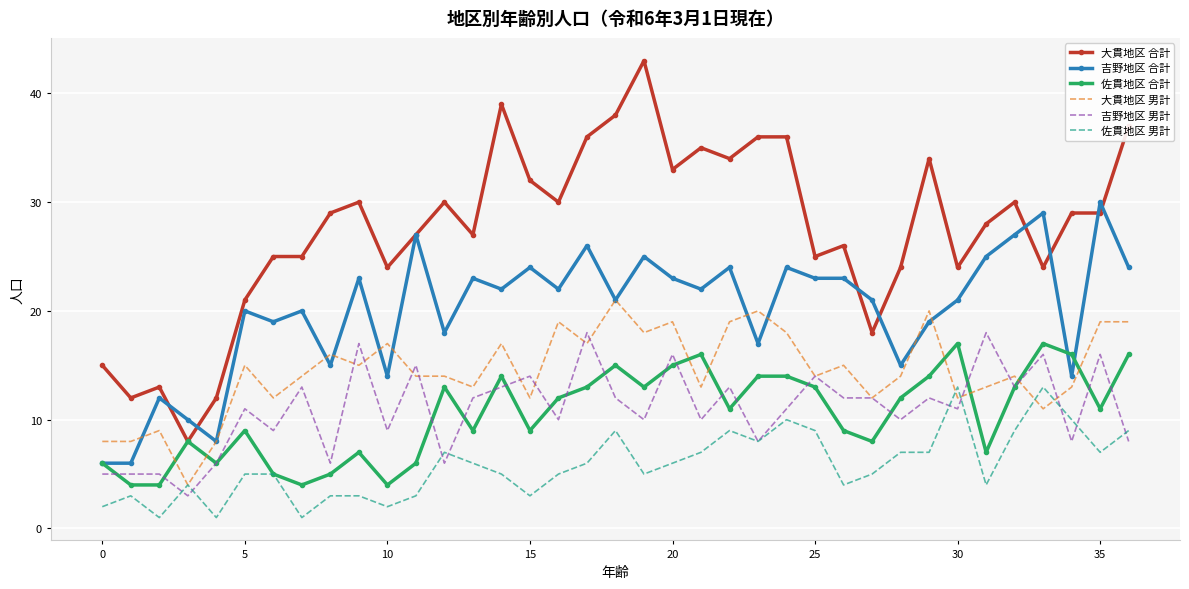

Which series has the widest spread of values?

大貫地区 合計